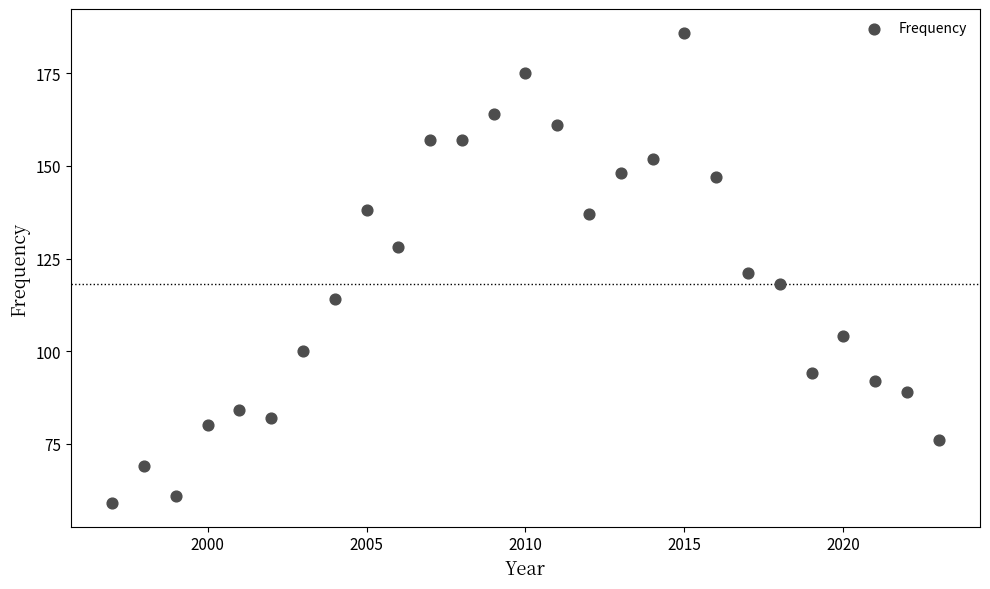

What is the range of Y values (max minus min)?

127